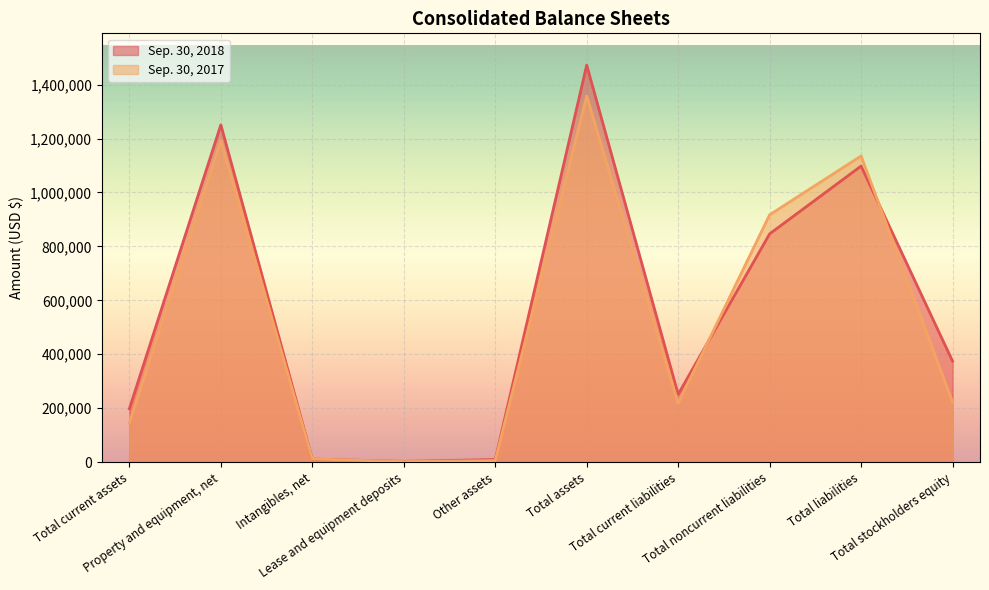

How many interior local valleys does the Sep. 30, 2017 series have?

2